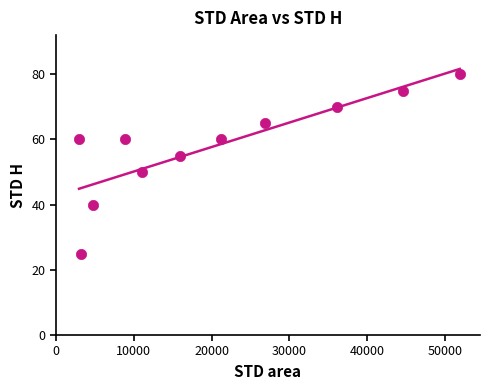

What Y value in the scatter plot is closest to 52?

50